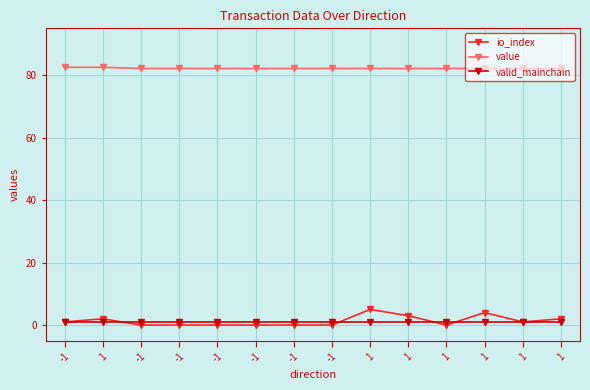

How many lines are shown in the chart?

3